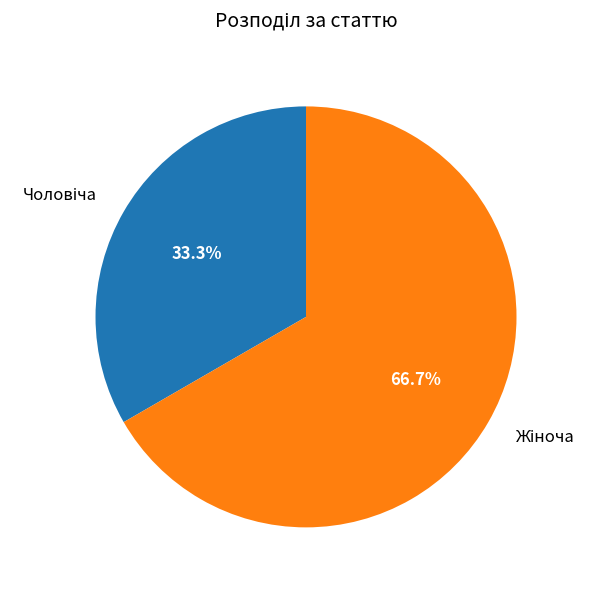

Is there any slice that represents more than half of the pie?

Yes